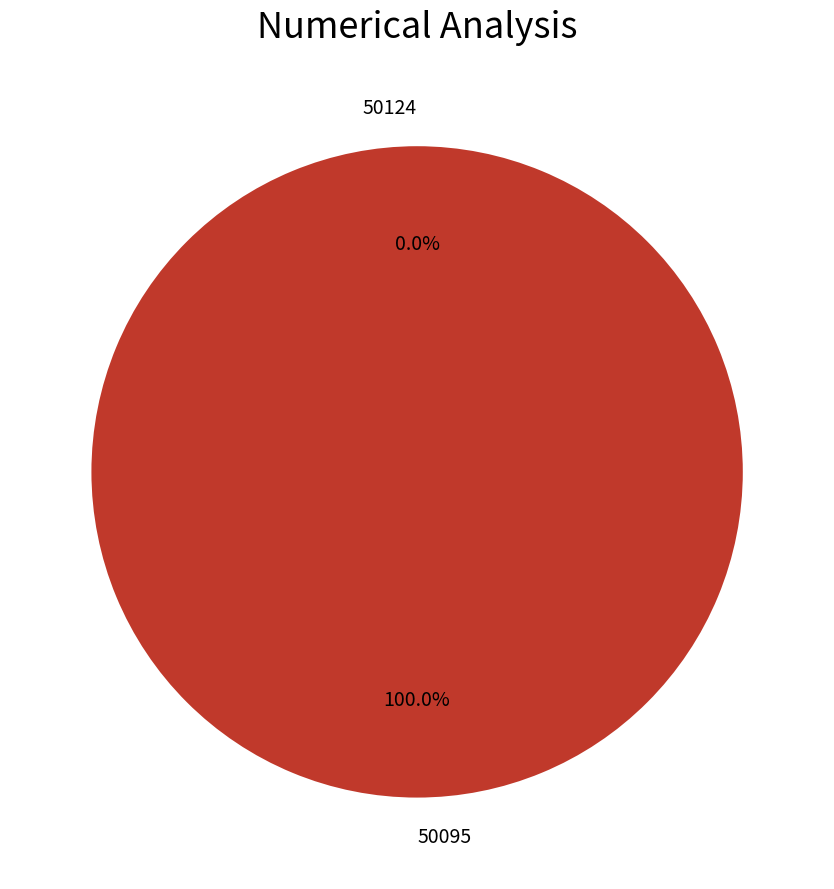

Between 50095 and 50124, which is larger?

50095